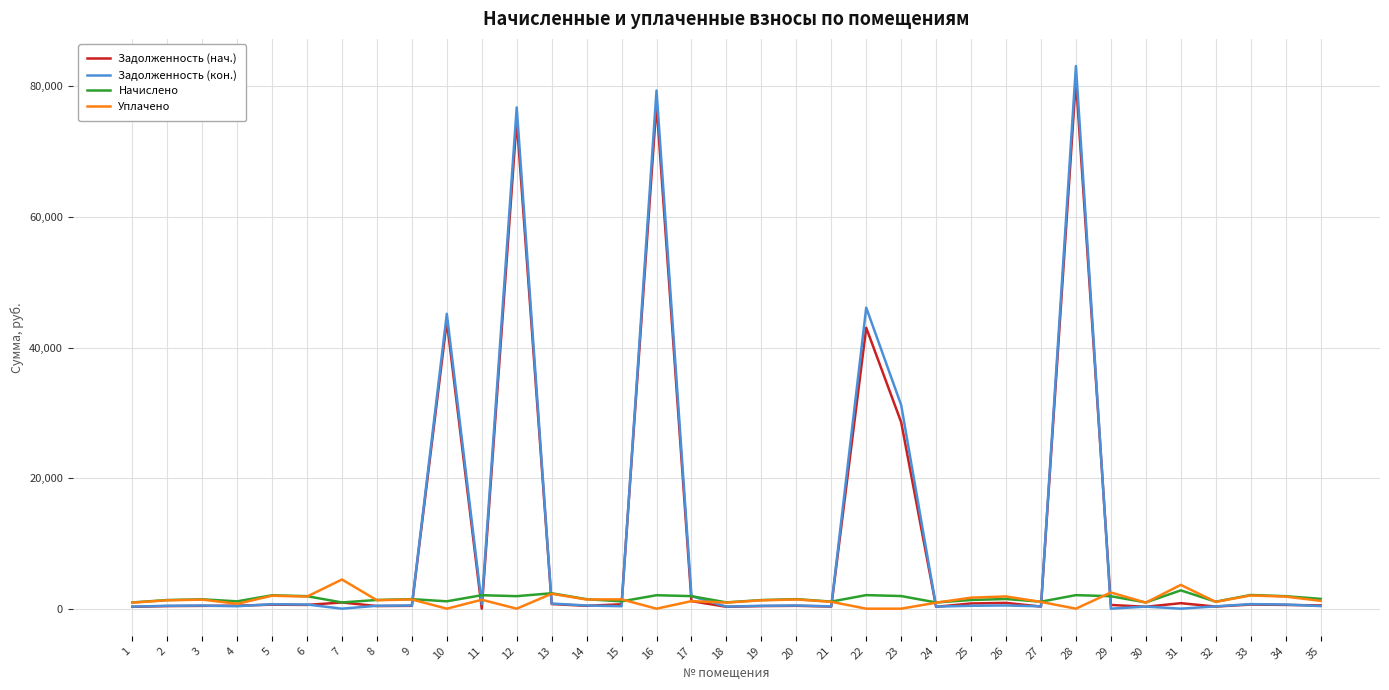

Which category has the highest value in the Задолженность (кон.) series?

28